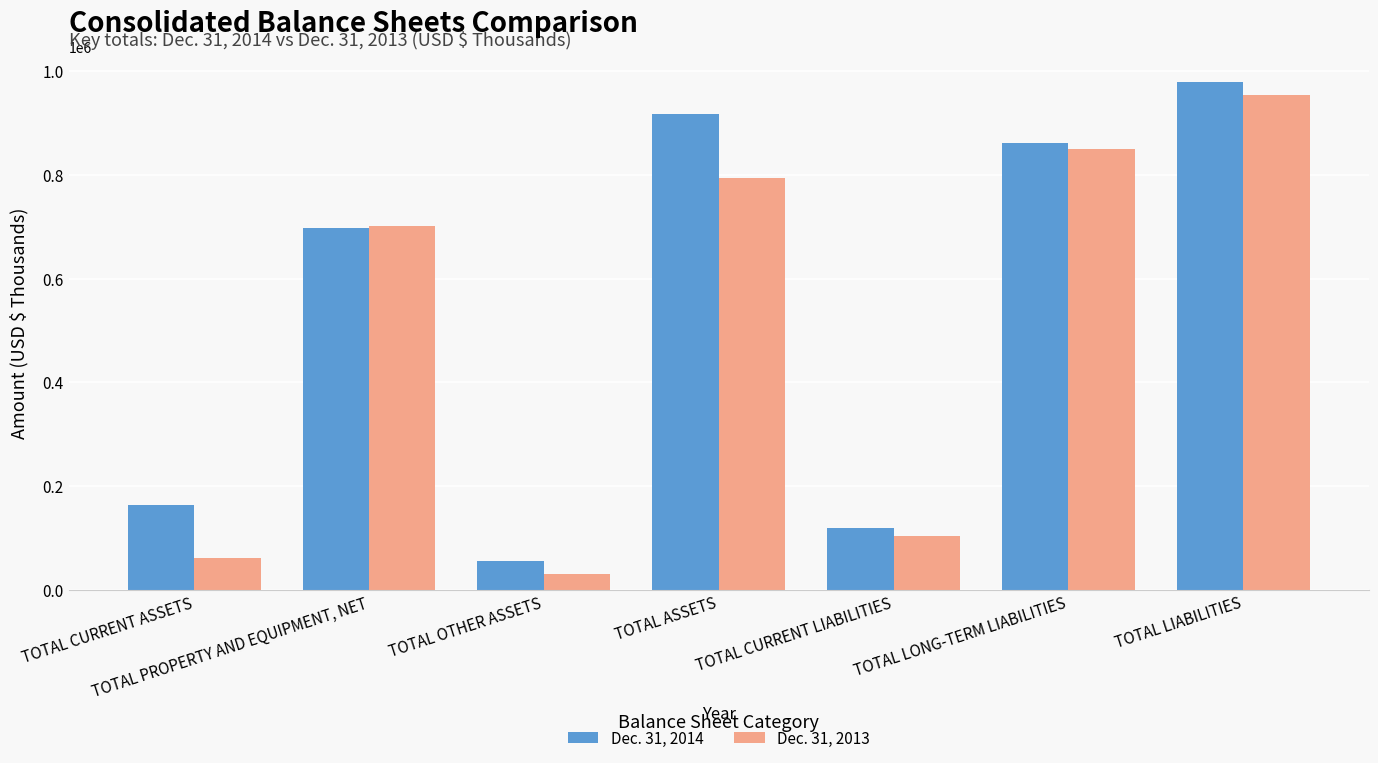

How many bars are there in total?

14